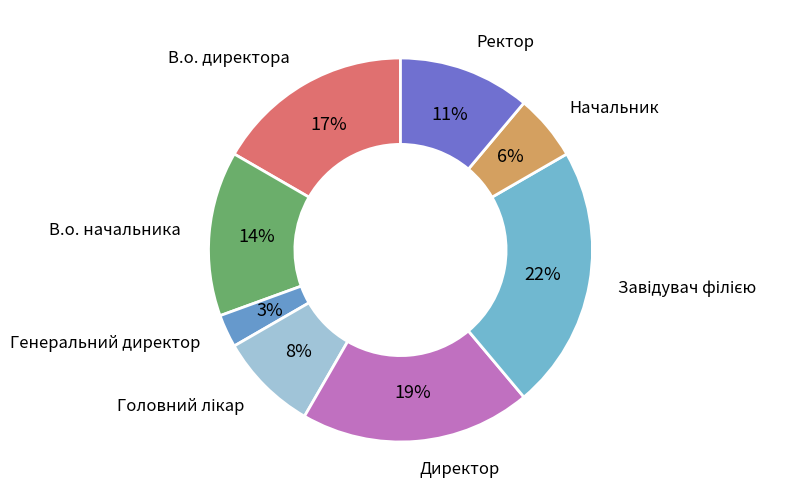

Count the number of slices in the pie.

8